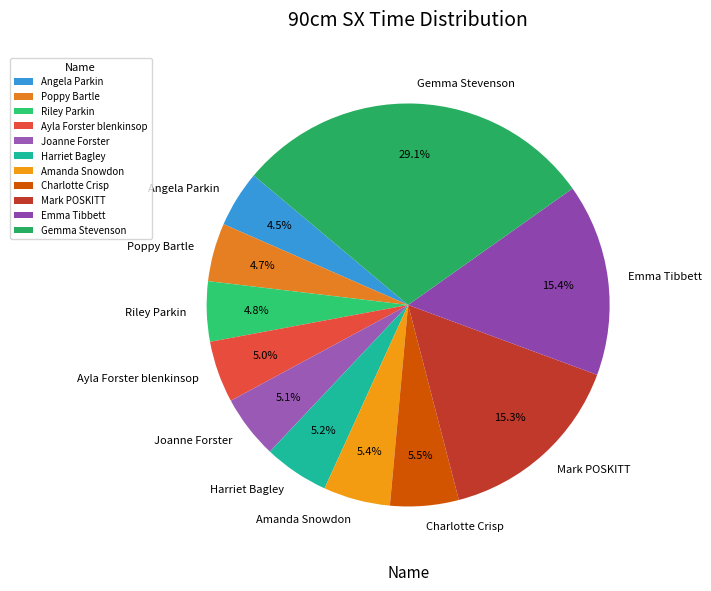

Does Ayla Forster blenkinsop account for over 50% of the chart?

No